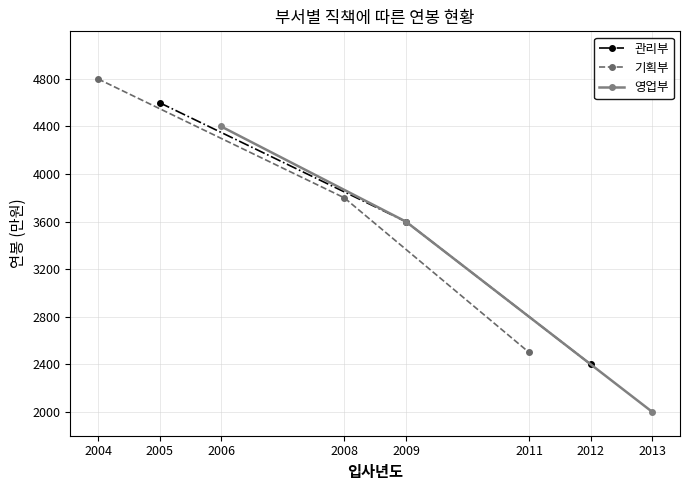

What is the lowest value of the 관리부 series?

2400